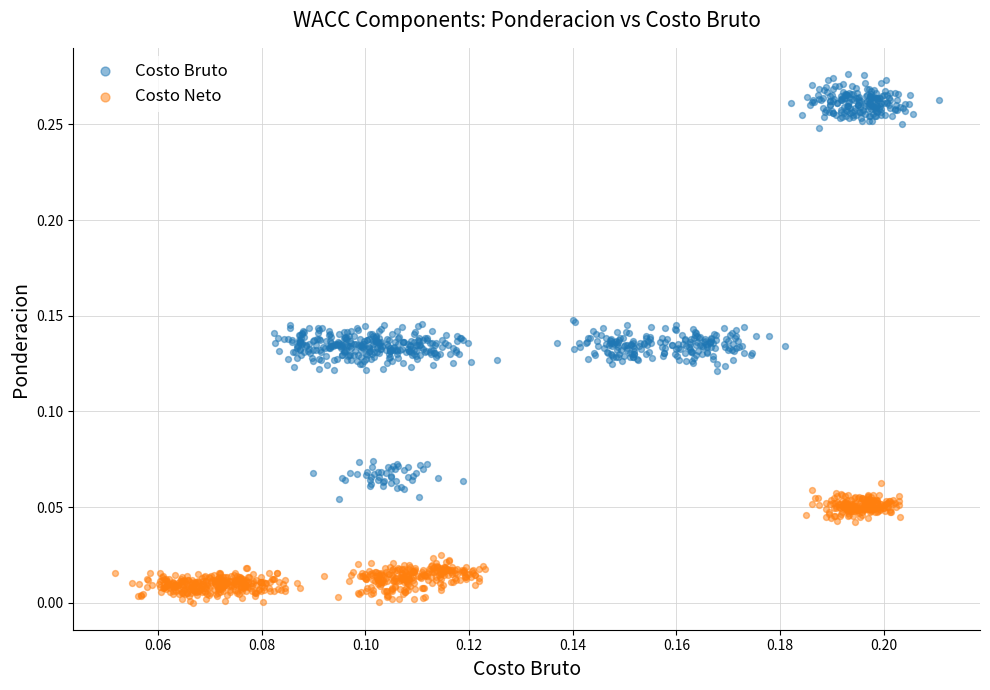

Which series contains the lowest Y value?

Costo Neto